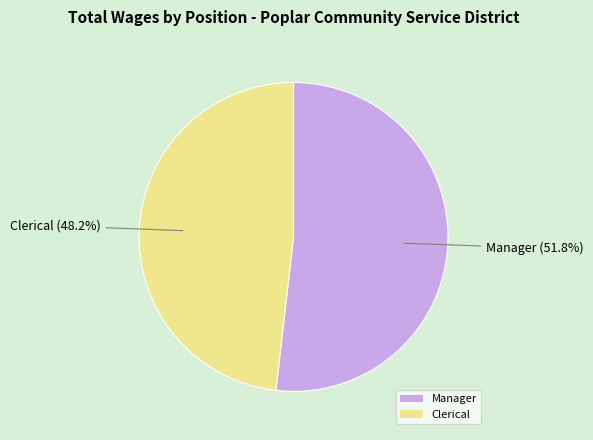

What percentage do Manager and Clerical together represent?

100.0%